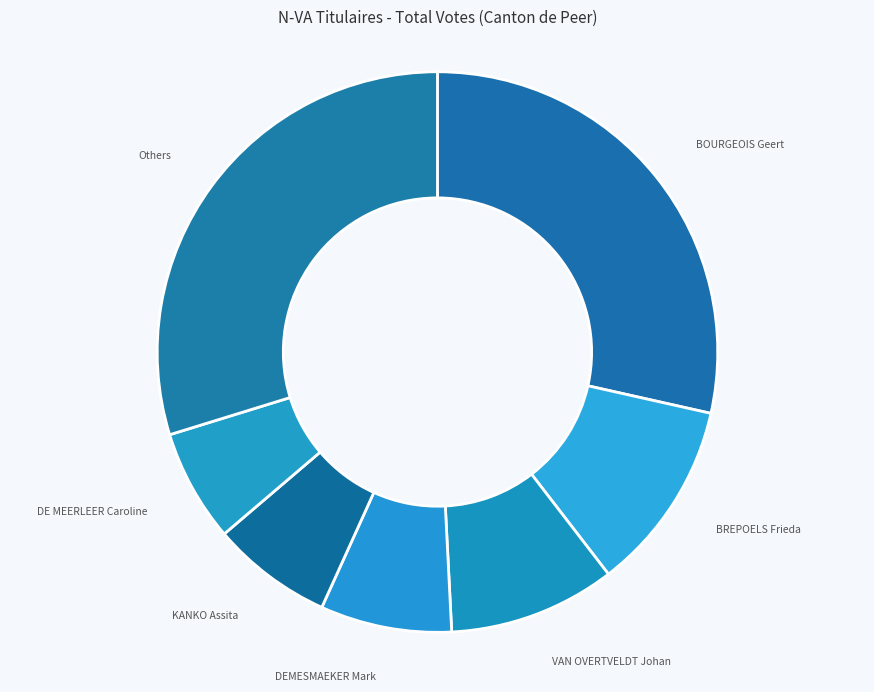

Is there any slice that represents more than half of the pie?

No